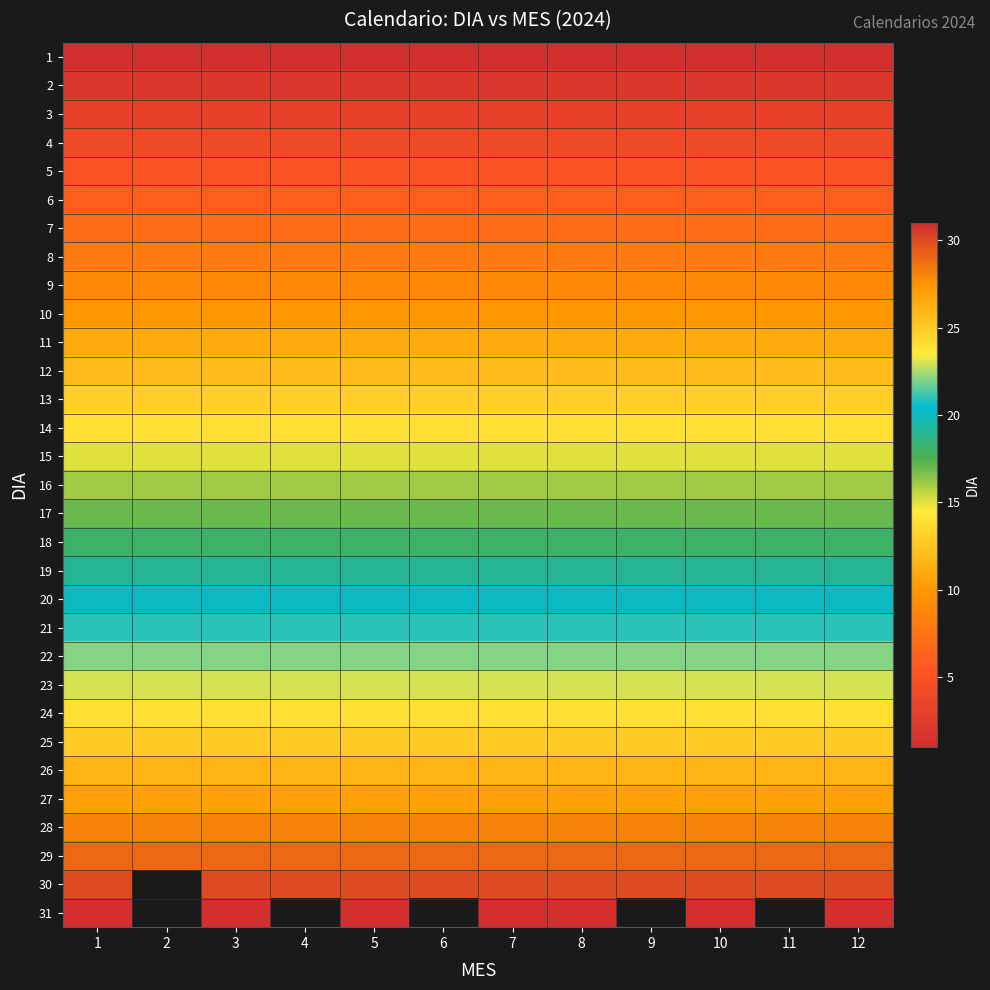

What is the minimum value shown in the chart?

1.0